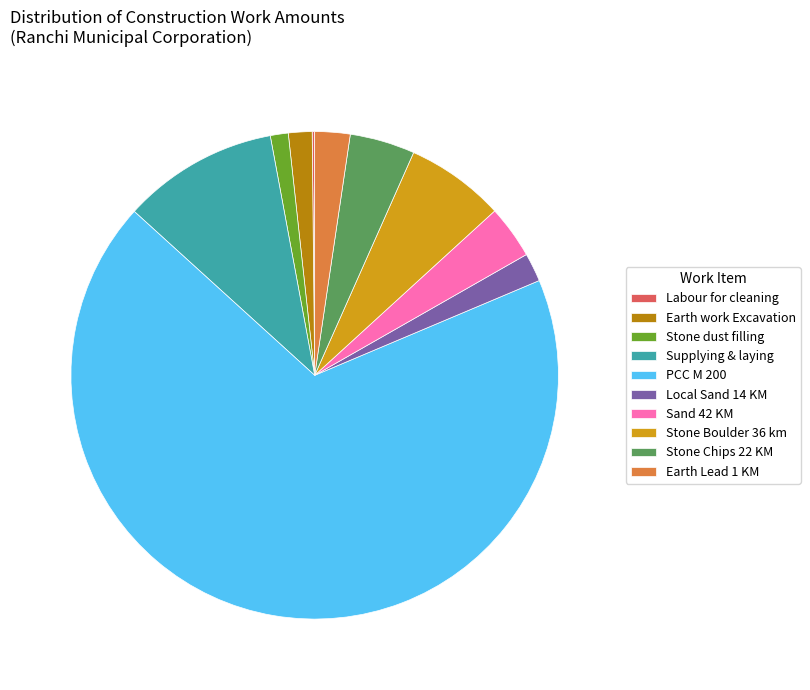

Is it true that Sand 42 KM is 16% of the pie?

False